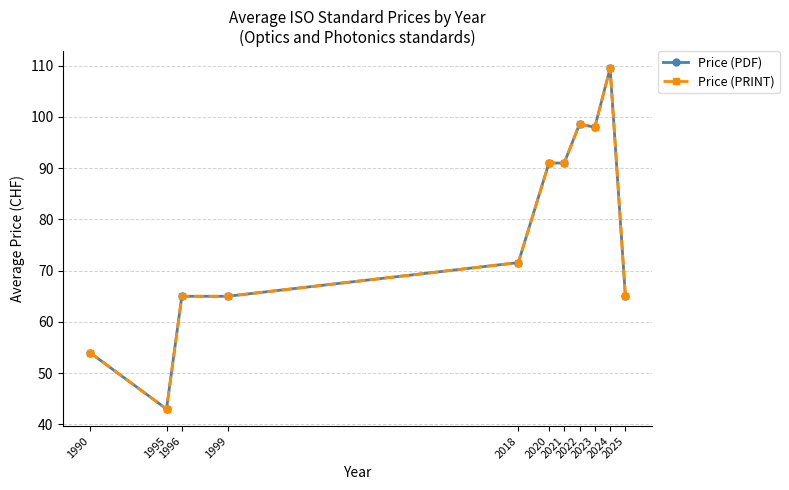

Is this an area chart (filled region under the line)?

No